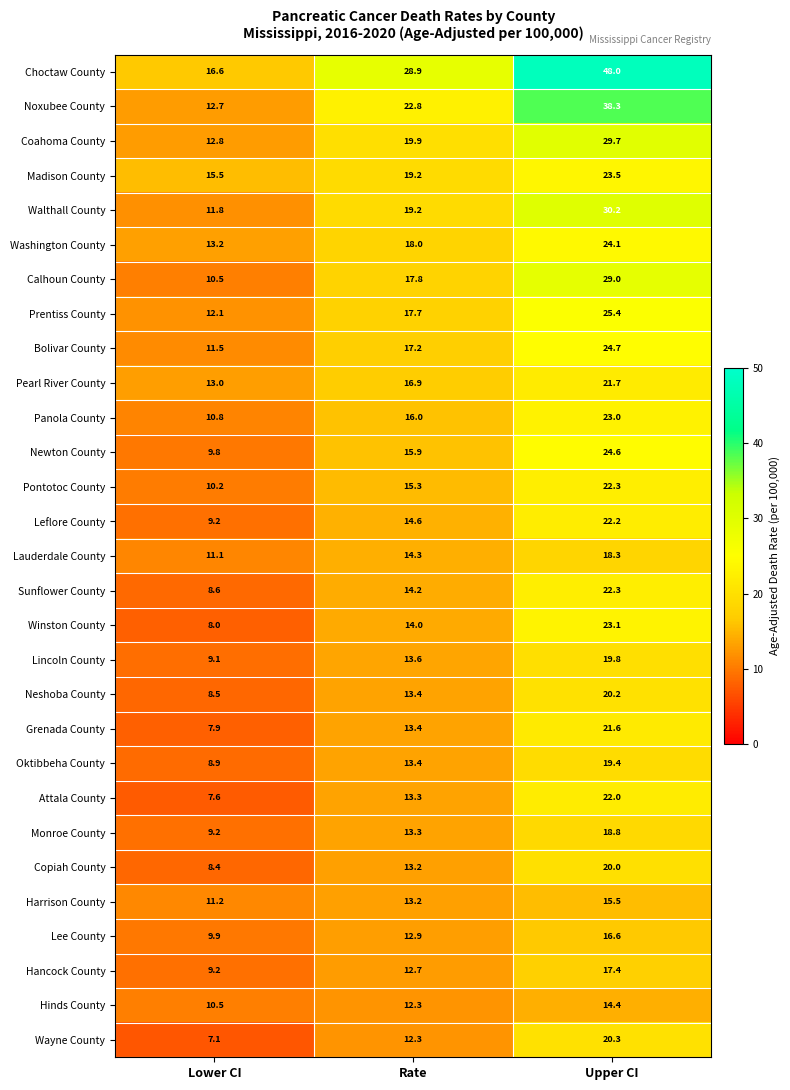

Which series has the widest spread of values?

Choctaw County